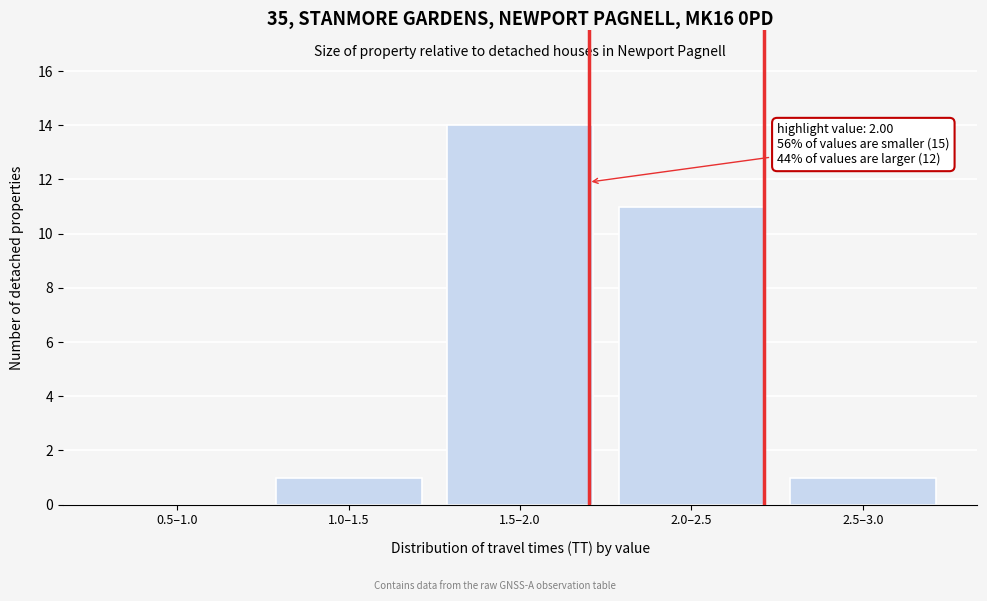

Reading left to right, list all the values displayed in this chart.

0.5–1.0=0	1.0–1.5=1	1.5–2.0=14	2.0–2.5=11	2.5–3.0=1